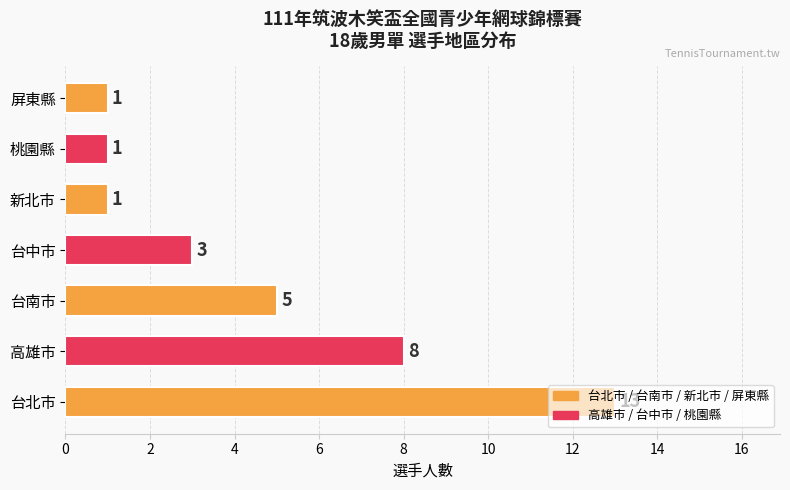

What is the difference between the values at 台北市 and 台中市?

10